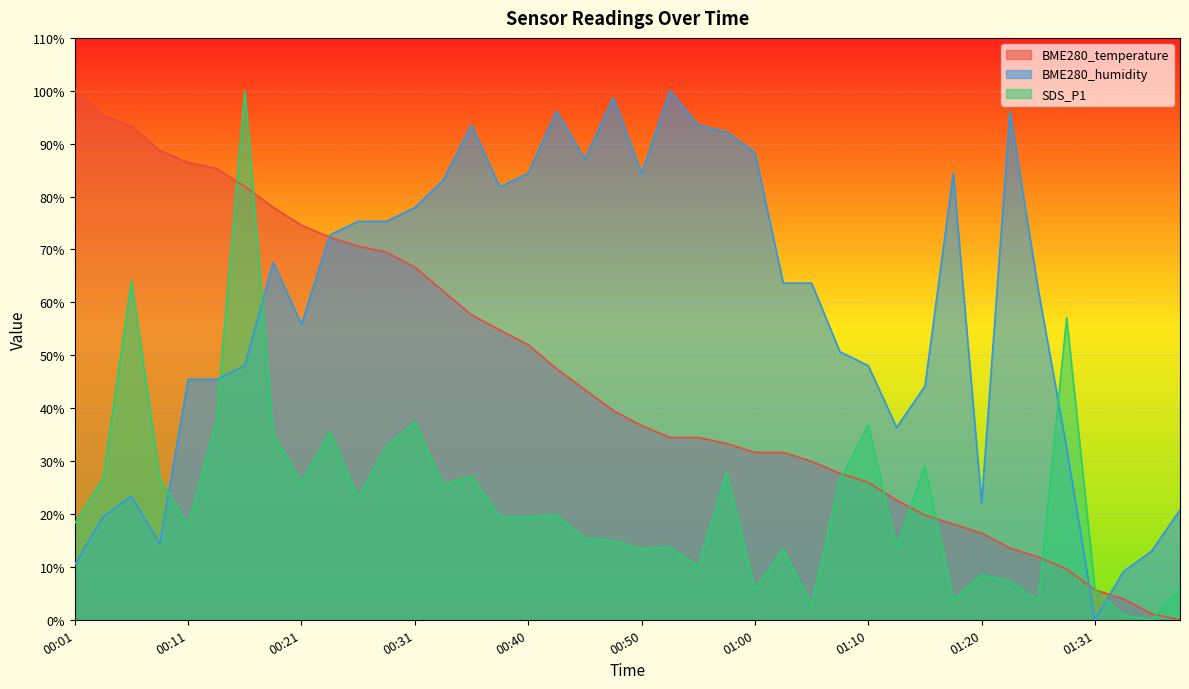

What is the sum of all BME280_temperature values?

1828.2